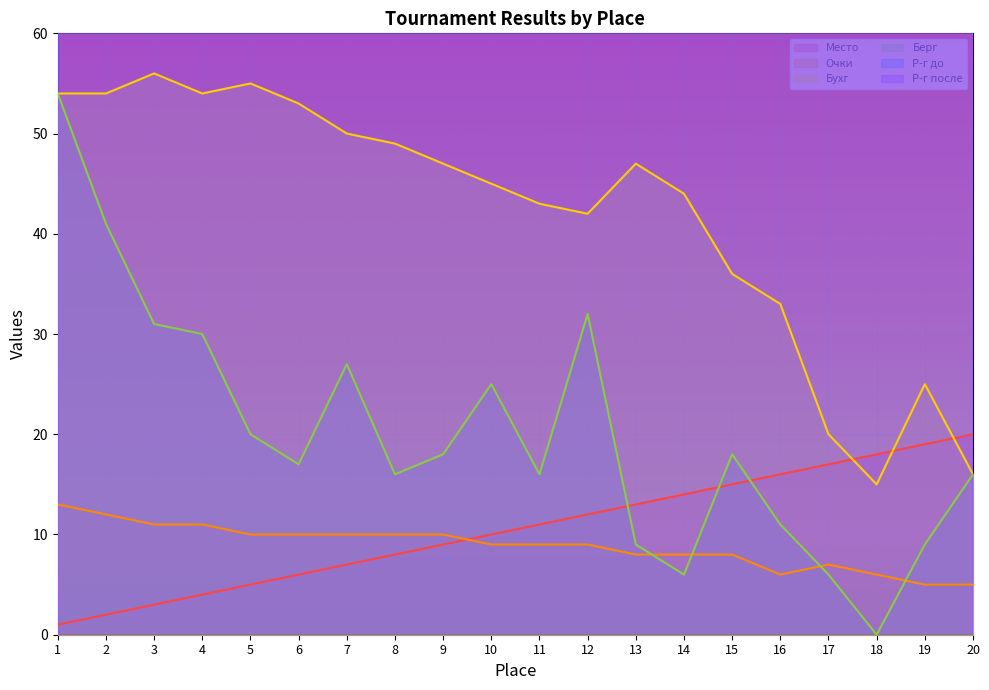

Rank the categories by Место value from highest to lowest.

20, 19, 18, 17, 16, 15, 14, 13, 12, 11, 10, 9, 8, 7, 6, 5, 4, 3, 2, 1